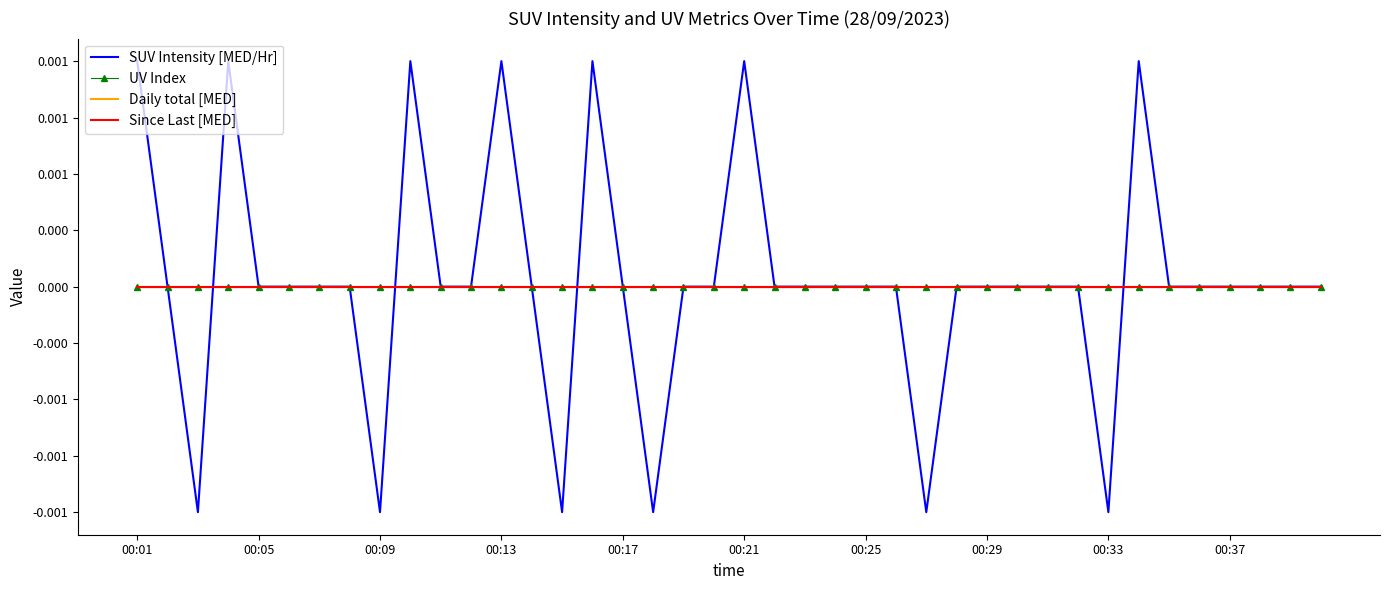

At which category is the sum across all series the highest?

00:01